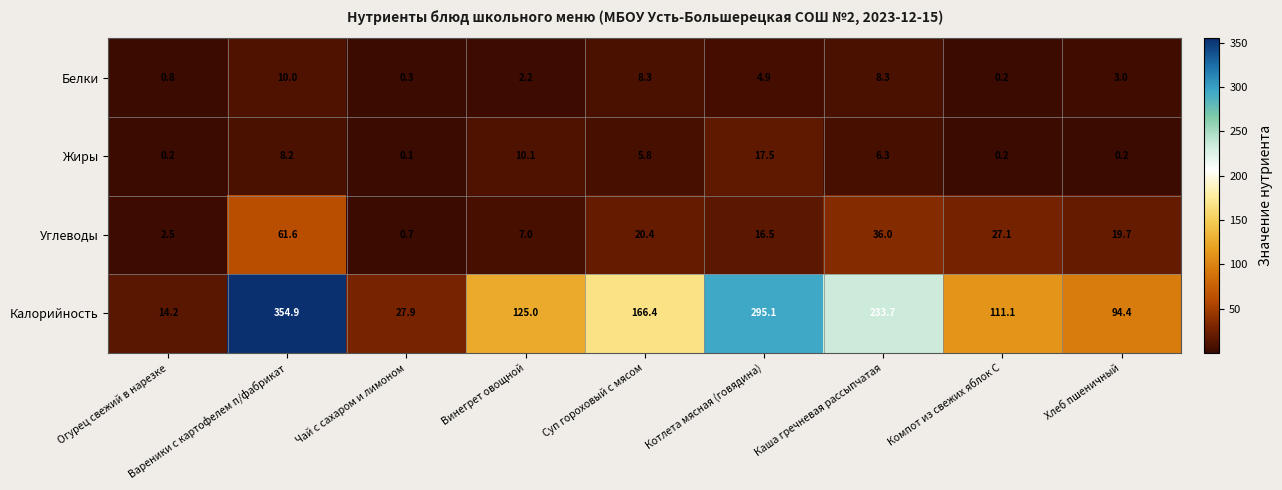

Which label corresponds to the largest value in the chart?

Вареники с картофелем п/фабрикат